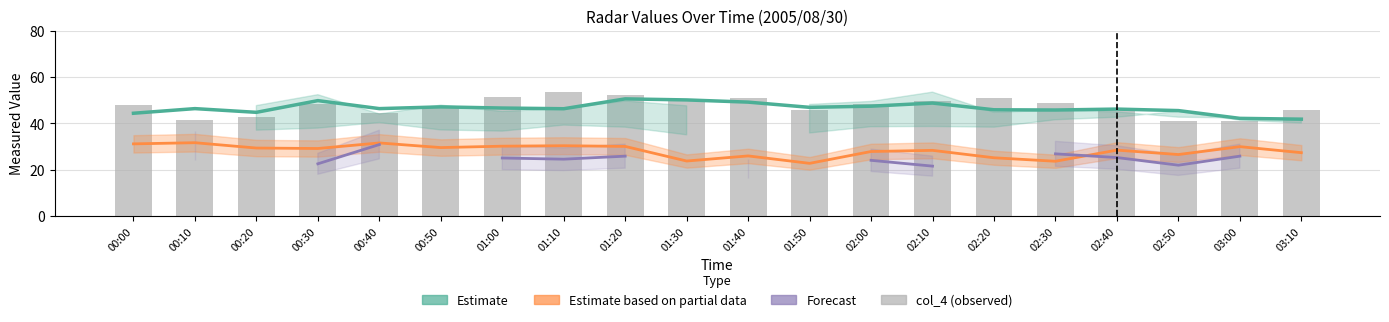

What is the value of the Estimate based on partial data bar at the 17th from the left?

28.5